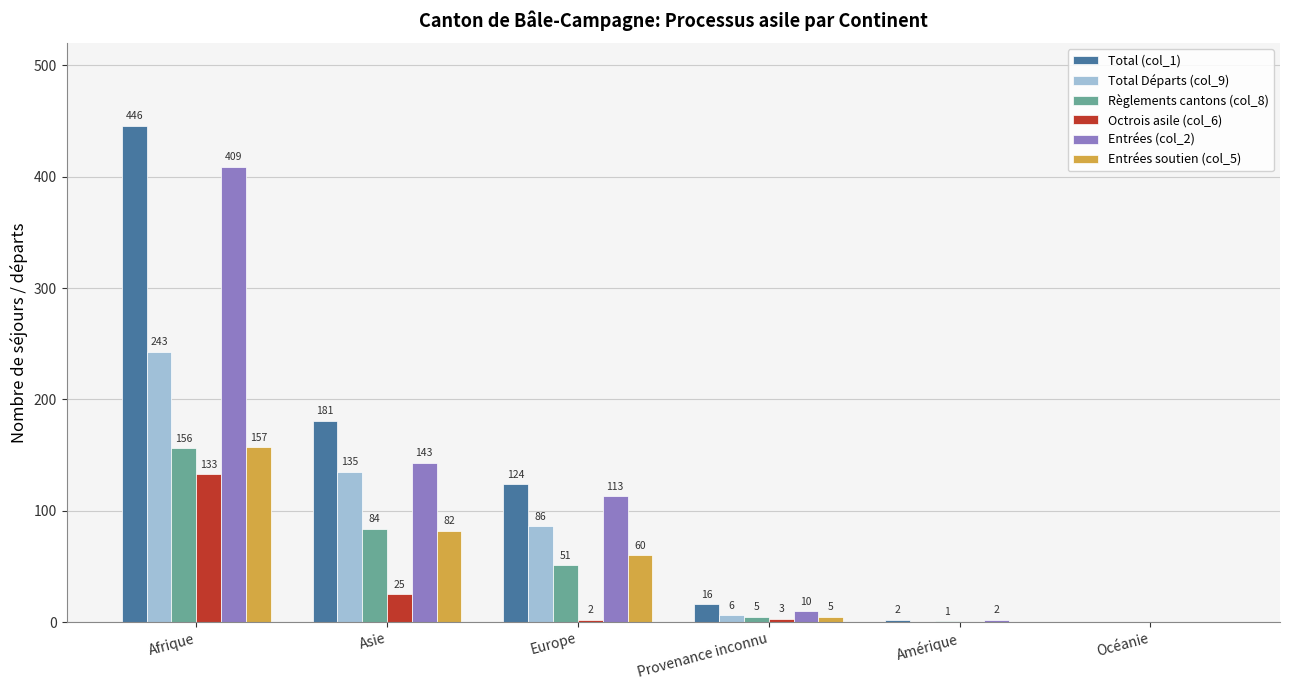

Which category has the highest value in the Règlements cantons (col_8) series?

Afrique